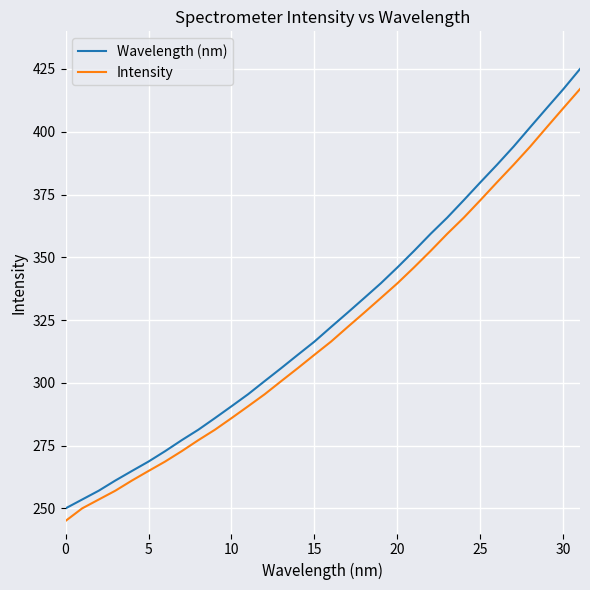

What is the average value of the Wavelength (nm) series?

325.8